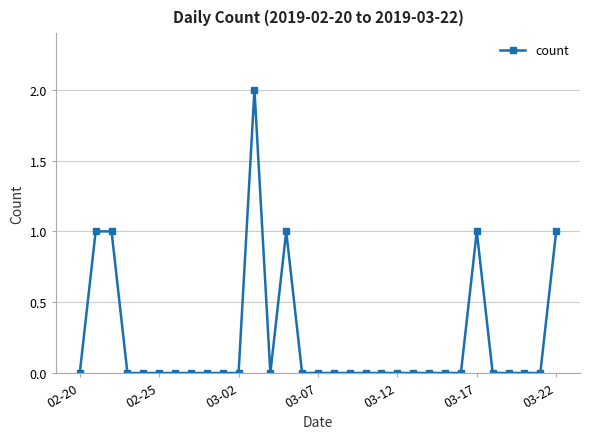

How many data points does each series have?

31